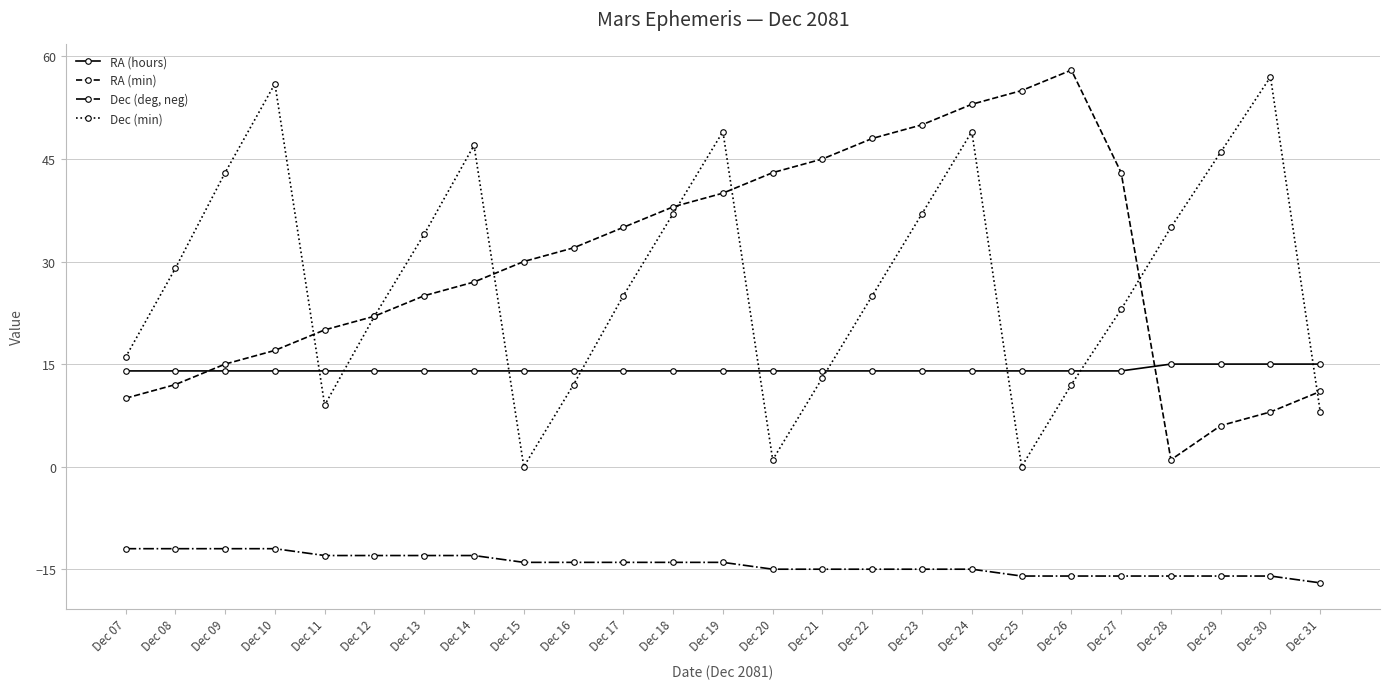

What is the sum of all Dec (deg, neg) values?

-358